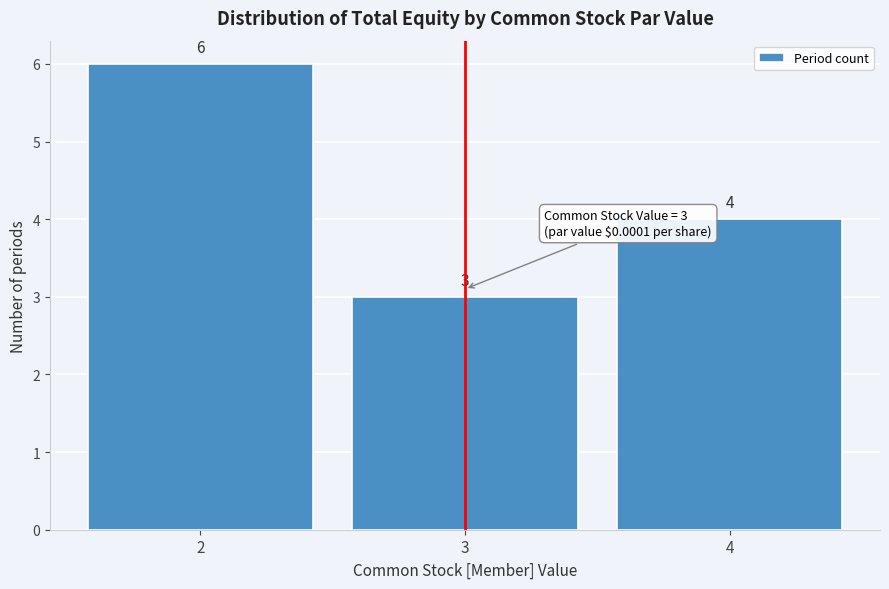

Reading left to right, transcribe this chart: for each bar, give the range it covers on the x-axis and its height.

1.5 to 2.5: 6
2.5 to 3.5: 3
3.5 to 4.5: 4